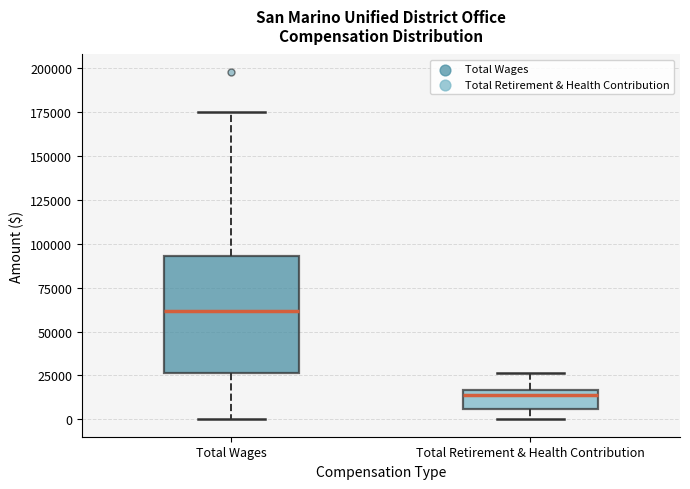

Where does the upper whisker of the box for Total Retirement & Health Contribution end on the y-axis? The values are not printed on the chart, so give them approximately, as read against the axis.

25000